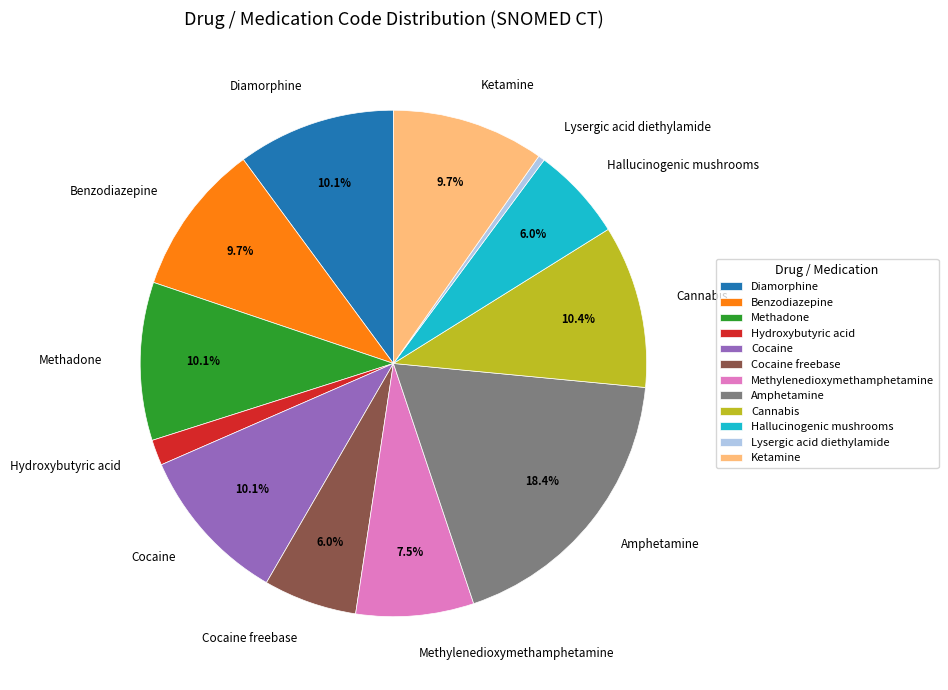

Which category has the smallest portion of the pie?

Lysergic acid diethylamide